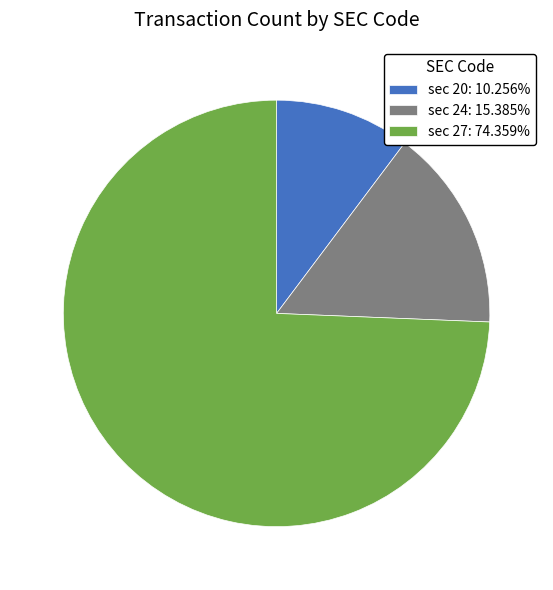

How many segments does this pie chart have?

3